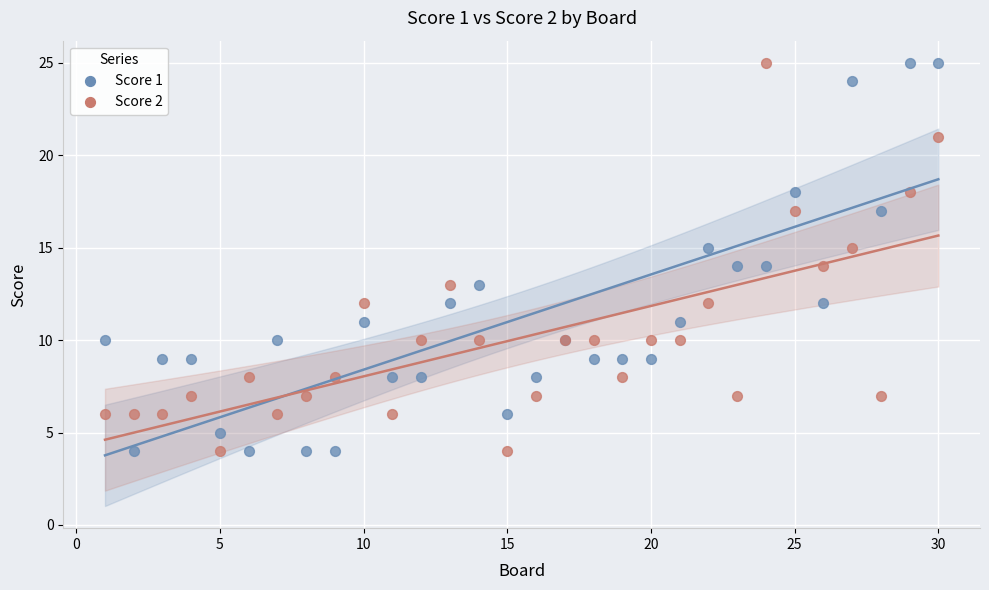

What is the X range (max minus min) for the scatter plot?

29